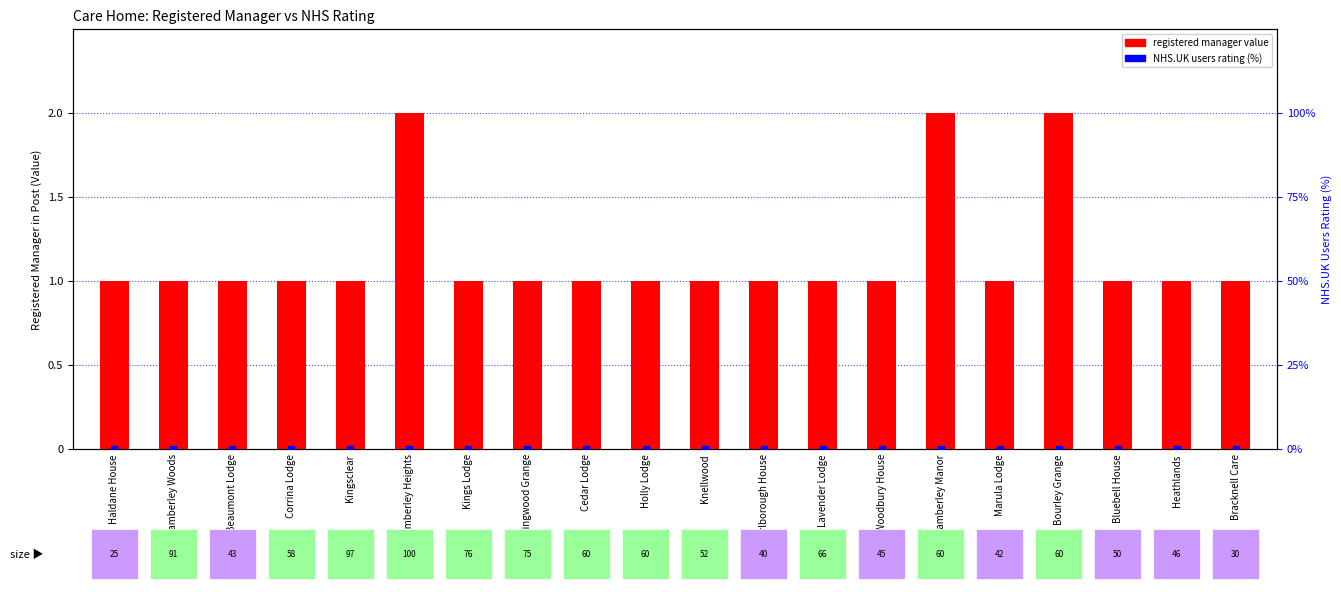

What is the difference between the highest and lowest values at Heathlands?

1